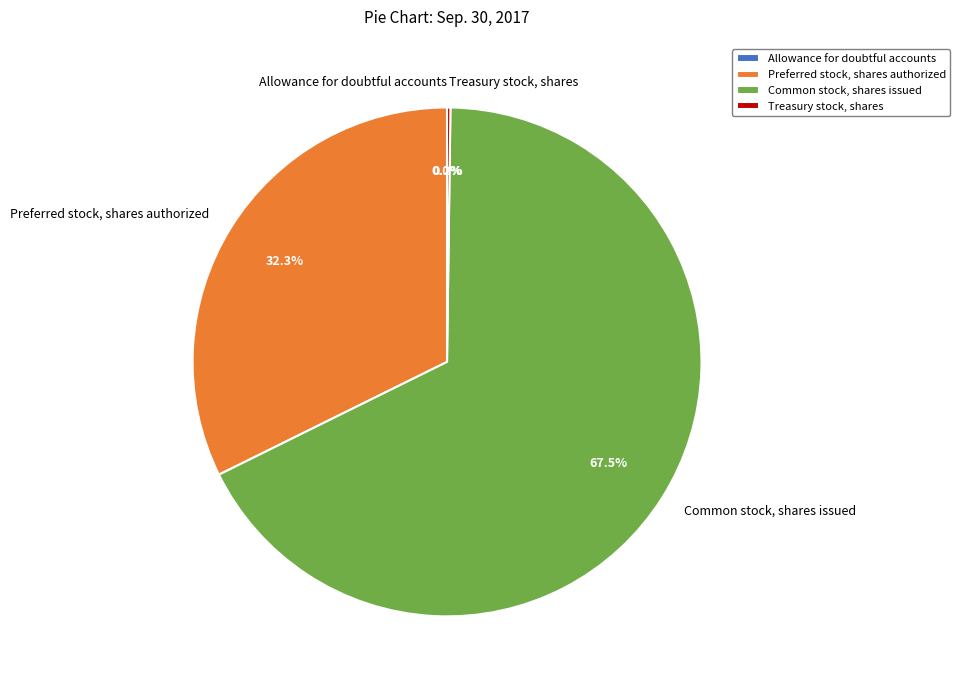

Is there any slice that represents more than half of the pie?

Yes